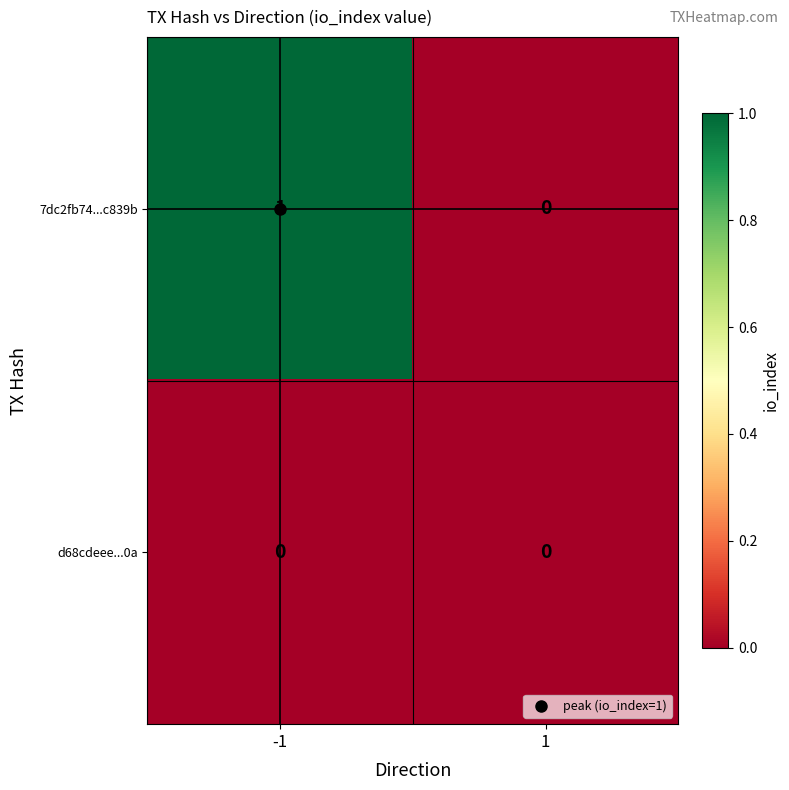

Is the value of 7dc2fb74...c839b at -1 greater than the value of d68cdeee...0a at -1?

Yes